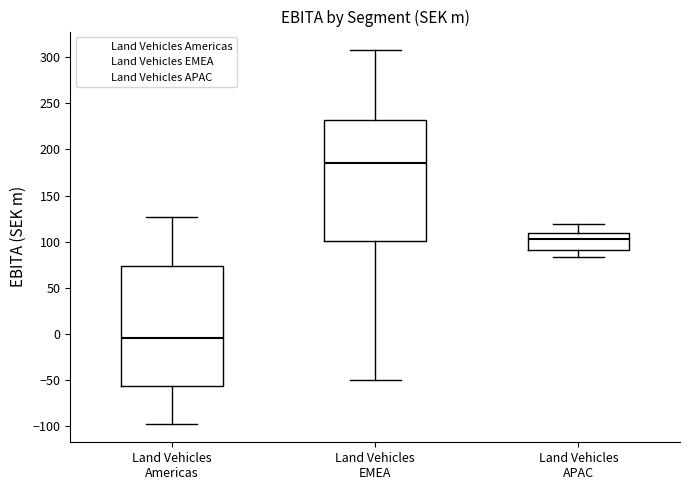

Reading left to right, transcribe this box plot: for each box, give where its median line is, the range the box spans, and where its two whiskers end, as read against the y-axis. The values are not printed on the chart, so give them approximately, as read against the axis.

Land Vehicles Americas: median -5, box -55 to 75, whiskers -100 to 125
Land Vehicles EMEA: median 185, box 100 to 230, whiskers -50 to 310
Land Vehicles APAC: median 105, box 90 to 110, whiskers 85 to 120